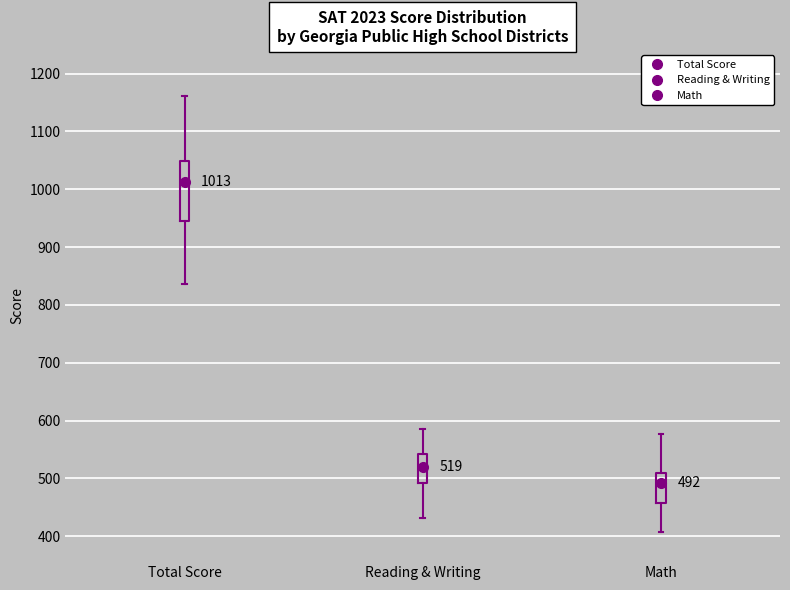

Comparing the boxes themselves (not the whiskers), which one is the tallest?

Total Score